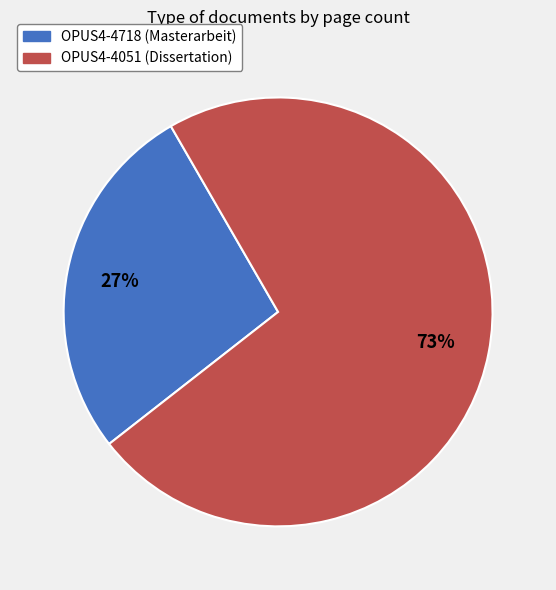

Is it true that OPUS4-4718 is 21% of the pie?

False